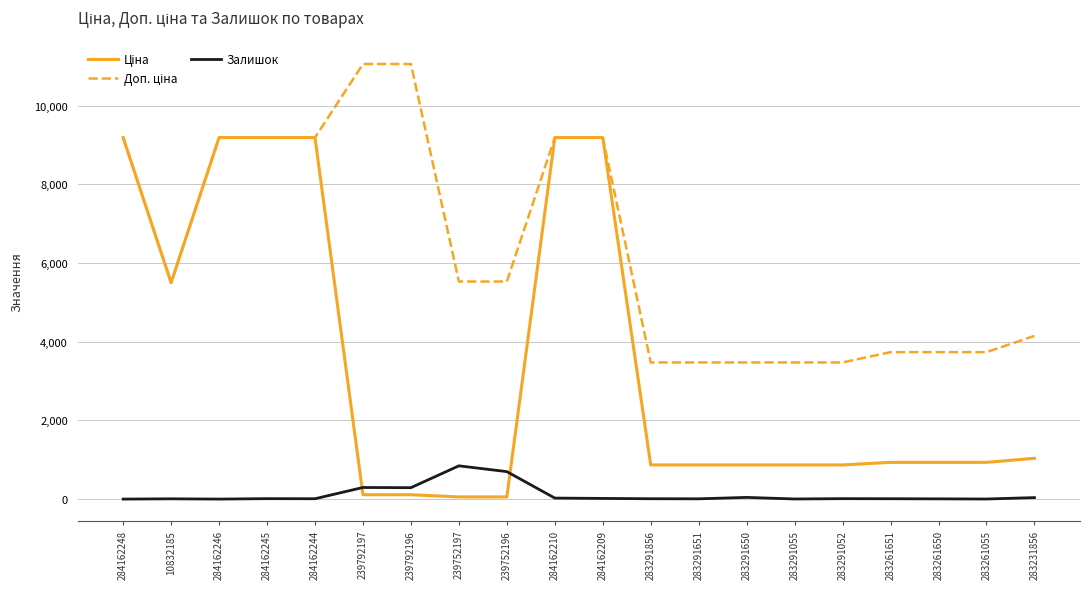

What is the difference between the Залишок values at 239752197 and 284162245?

834.0